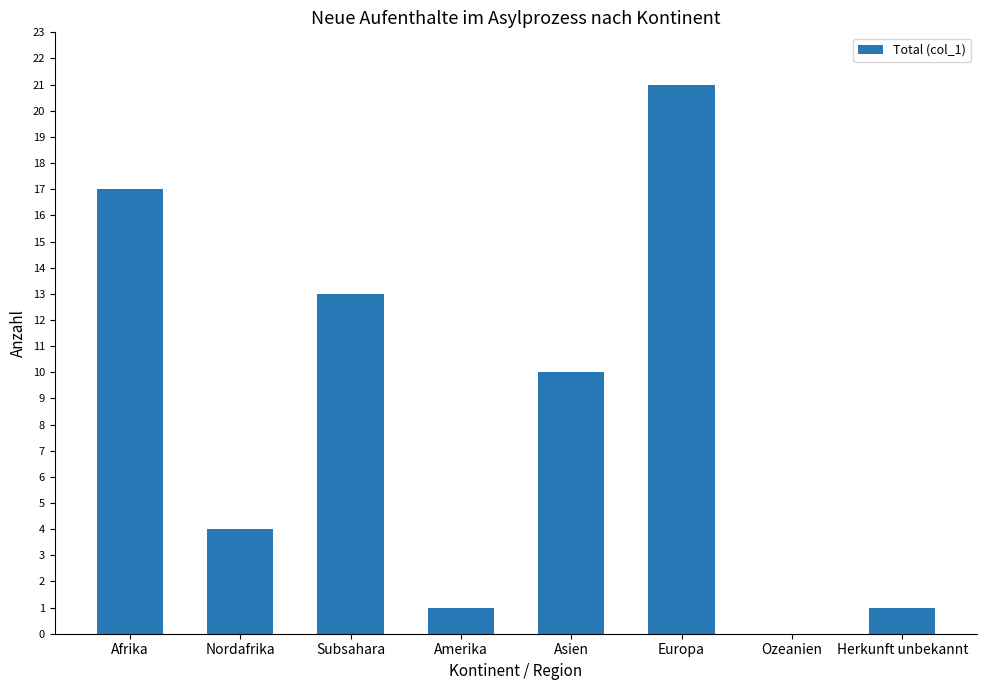

What is the sum of all values?

67